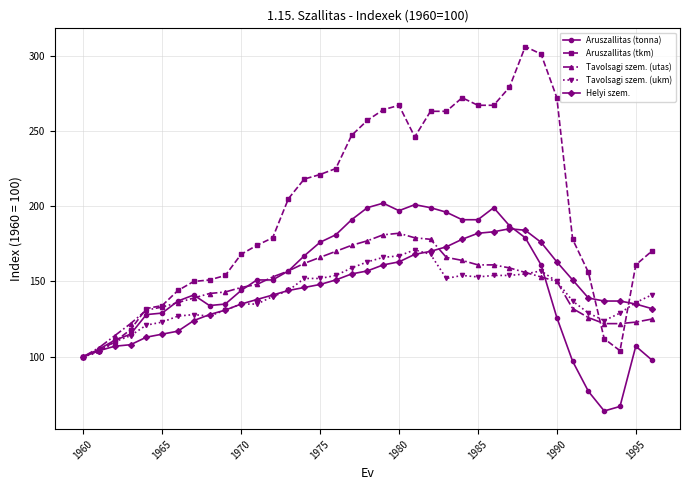

How many values in the Tavolsagi szem. (ukm) series are below 141?

18